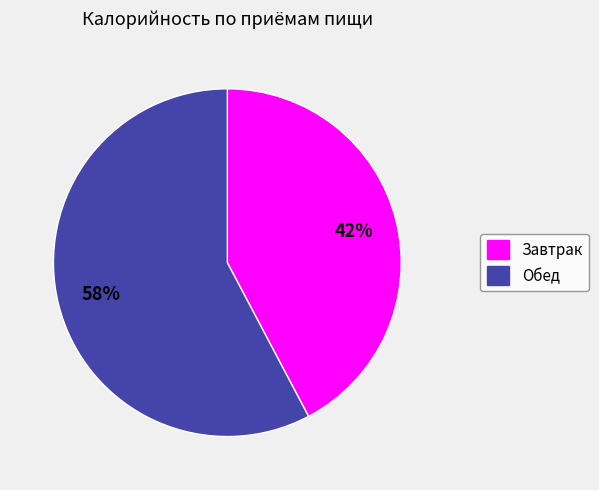

Which slice is the largest?

Обед